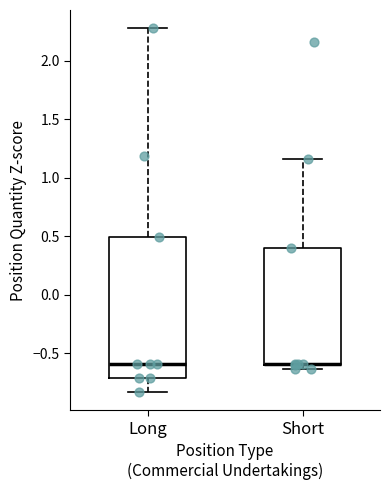

Reading left to right, transcribe this box plot: for each box, give where its median line is, the range the box spans, and where its two whiskers end, as read against the y-axis. The values are not printed on the chart, so give them approximately, as read against the axis.

Long: median -0.60, box -0.70 to 0.50, whiskers -0.85 to 2.30
Short: median -0.60 (drawn on the box's lower edge), box -0.60 to 0.40, whiskers -0.65 to 1.15